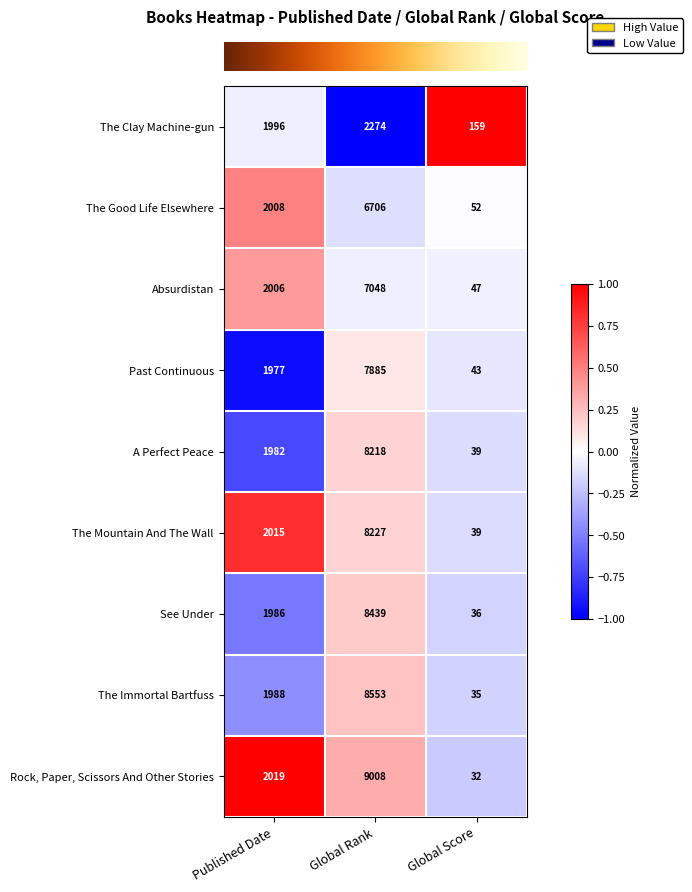

At which category does the chart reach its minimum across all series?

Global Score